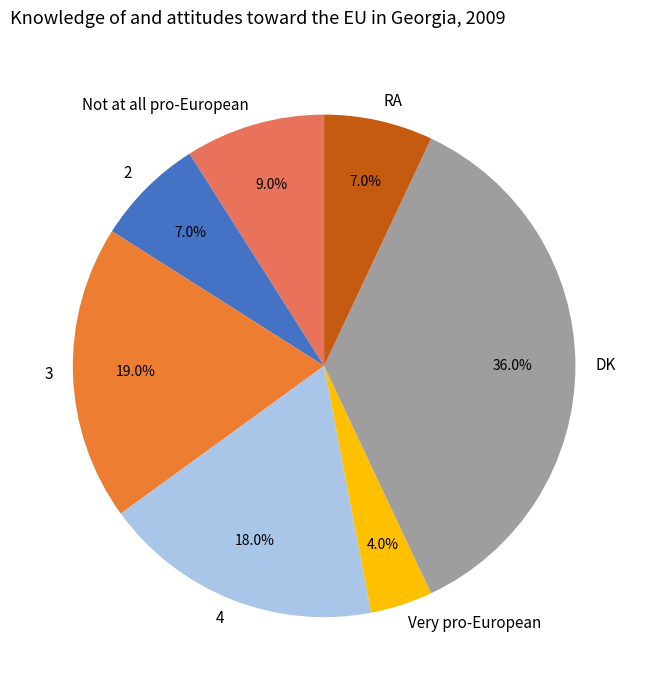

Is the sum of Not at all pro-European and DK greater than half?

No